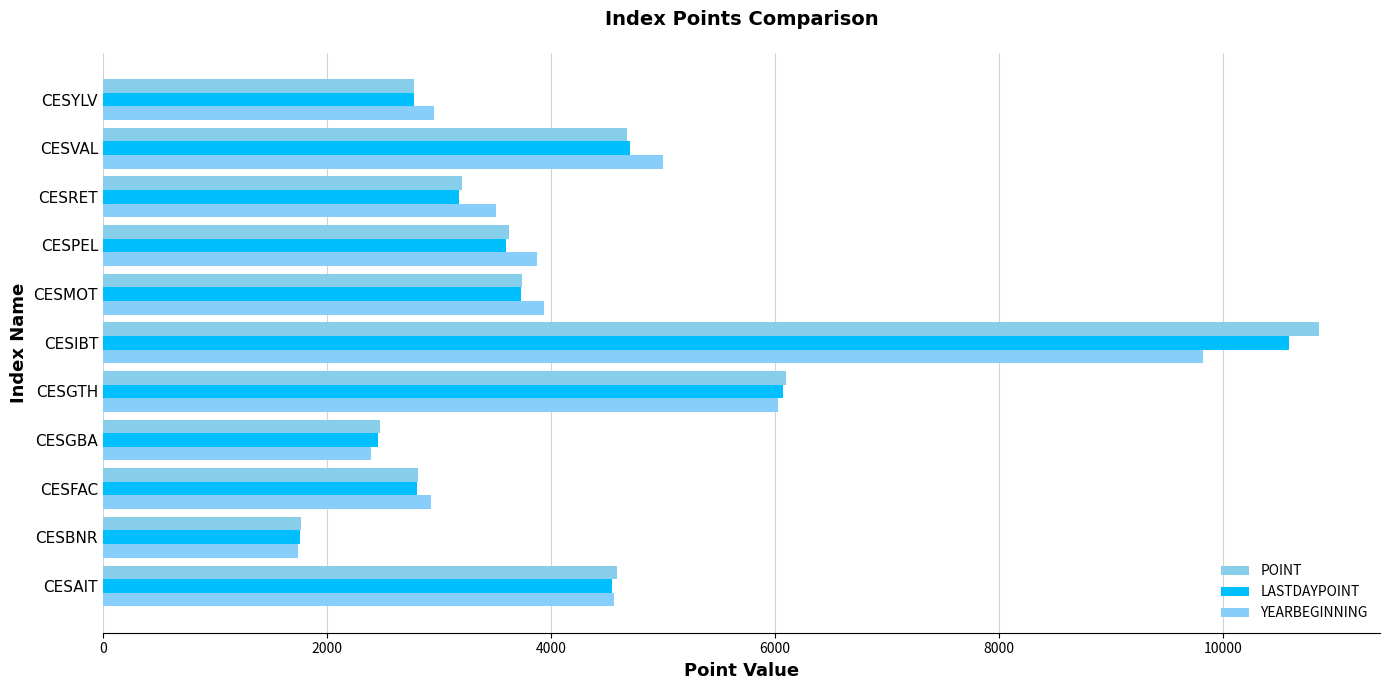

How many data points in YEARBEGINNING are less than 3870?

5